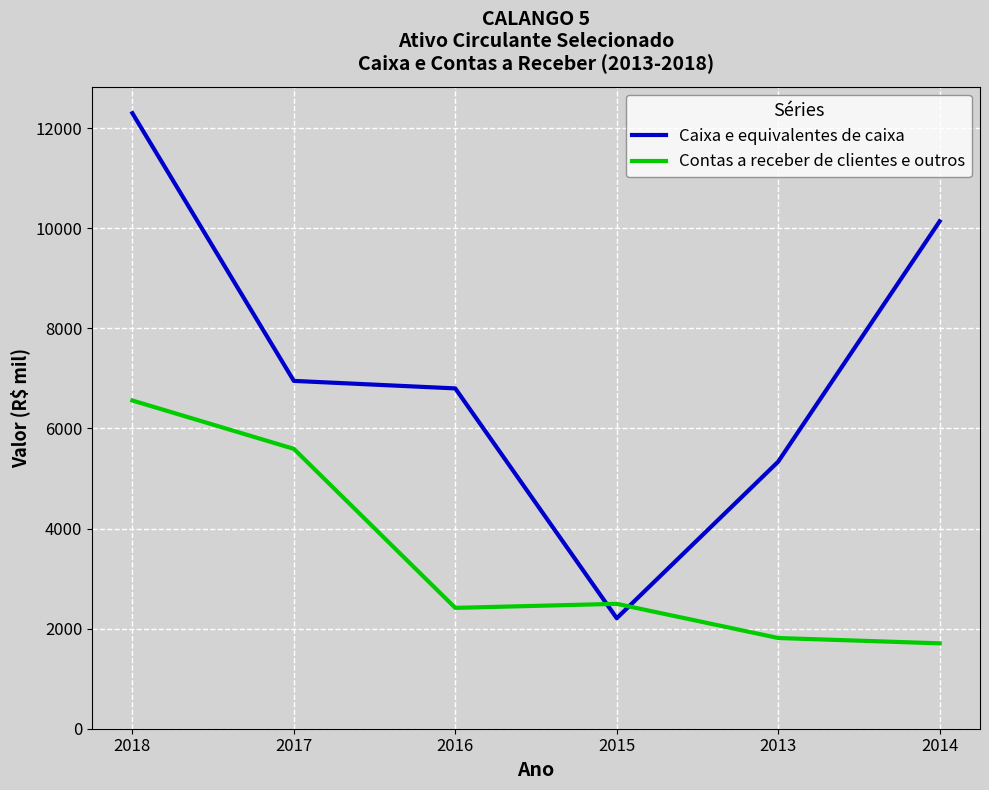

Which category has the highest value in the Contas a receber de clientes e outros series?

2018